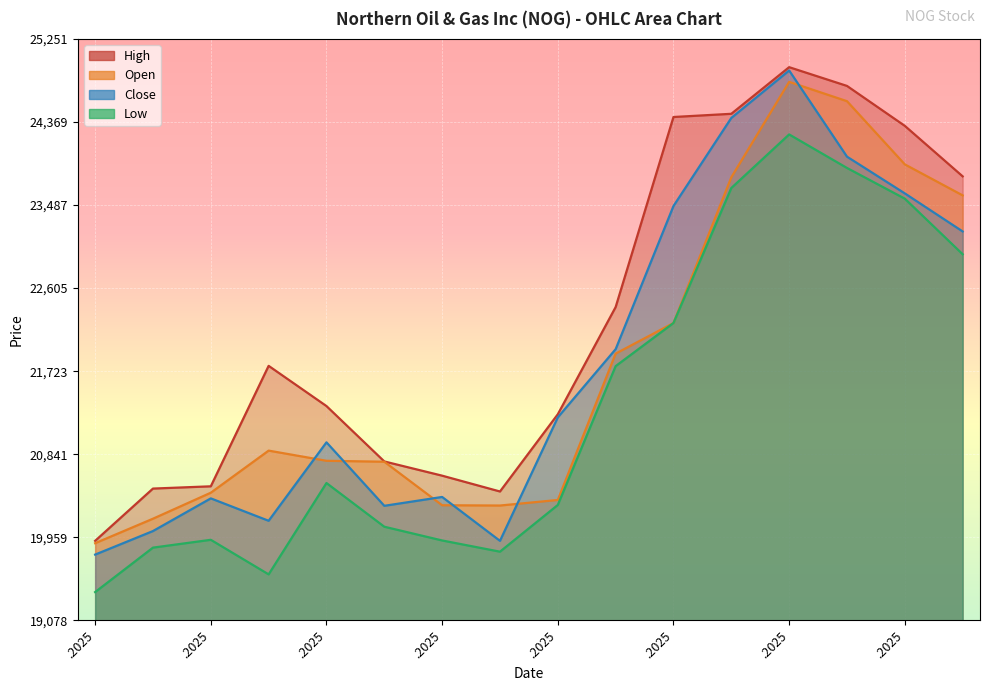

What is the total value across all series at 19.05.2025?

93554